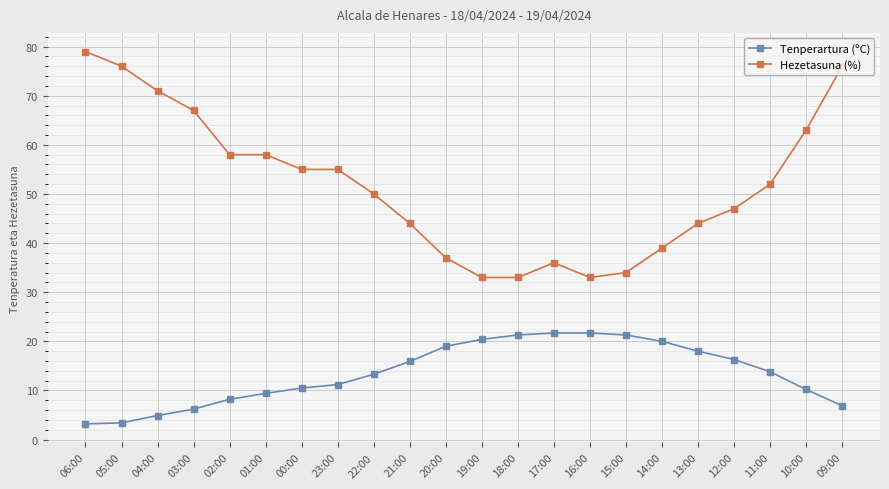

What is the value of the Tenperartura (ºC) point at the 6th from the left?

9.4